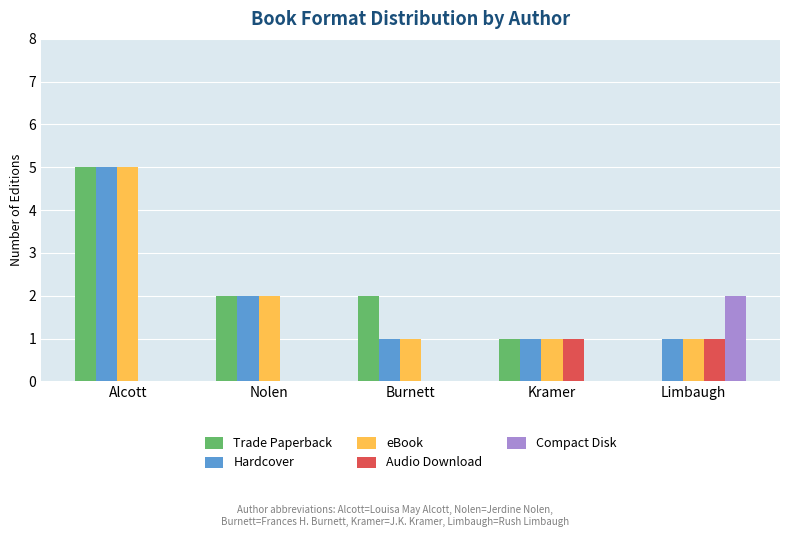

Are the bars grouped side by side (vs. stacked)?

Yes